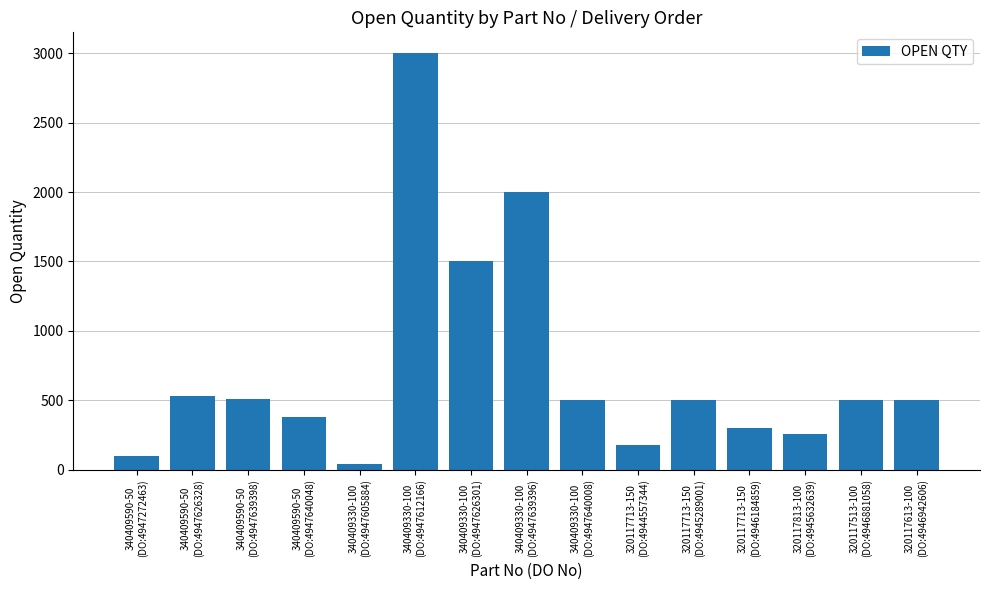

What is the label of the 14th bar from the right?

340409590-50
(DO:4947626328)